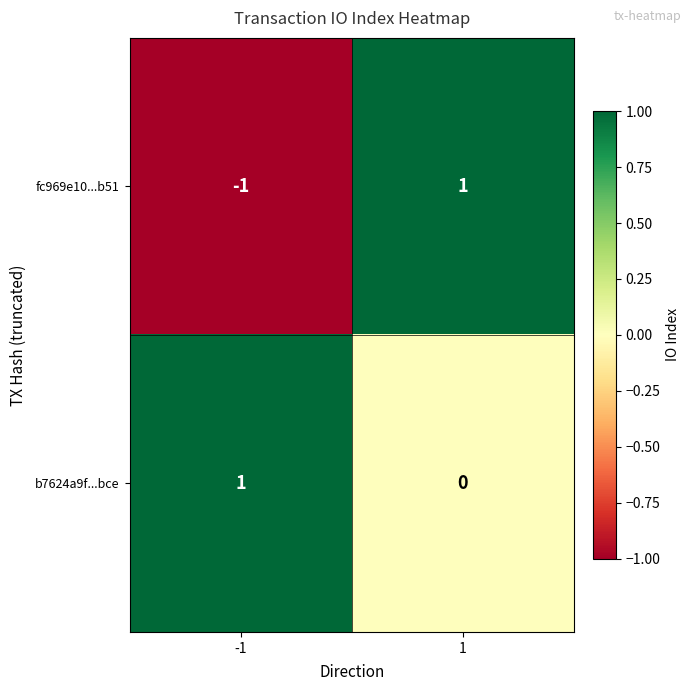

The b7624a9f...bce series shows -1 at 1. True or false?

False